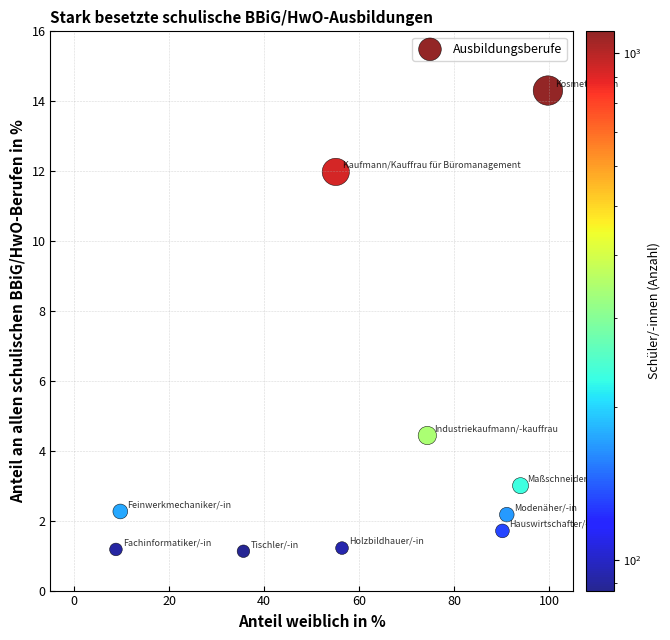

What Y value in the scatter plot is closest to 7?

4.4